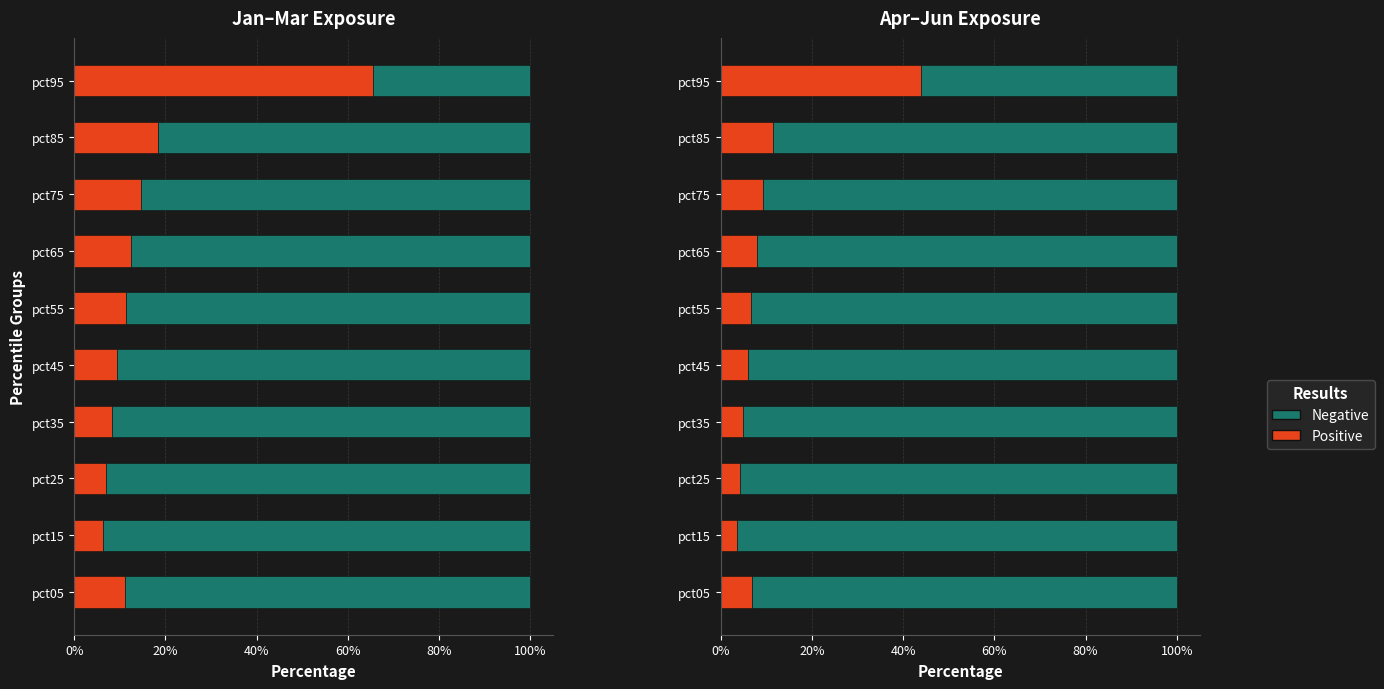

At how many categories does at least one series exceed 0?

10